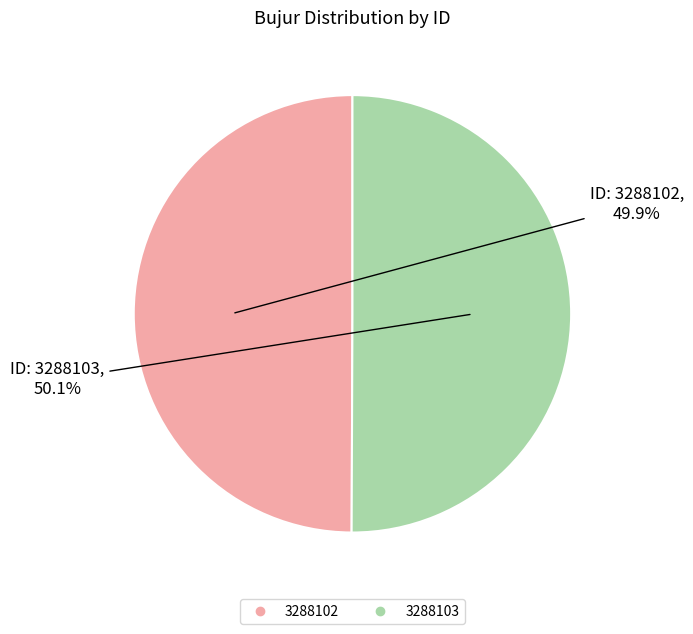

Is there a majority slice in this chart?

Yes